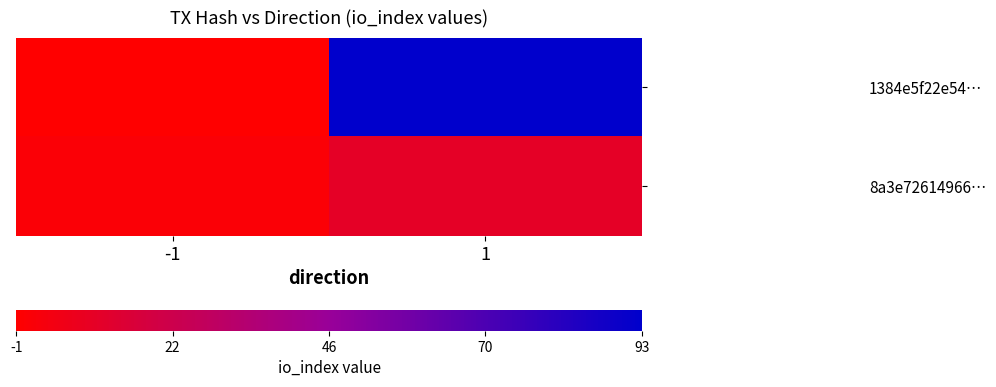

Which series changed the most between -1 and 1?

1384e5f22e54…